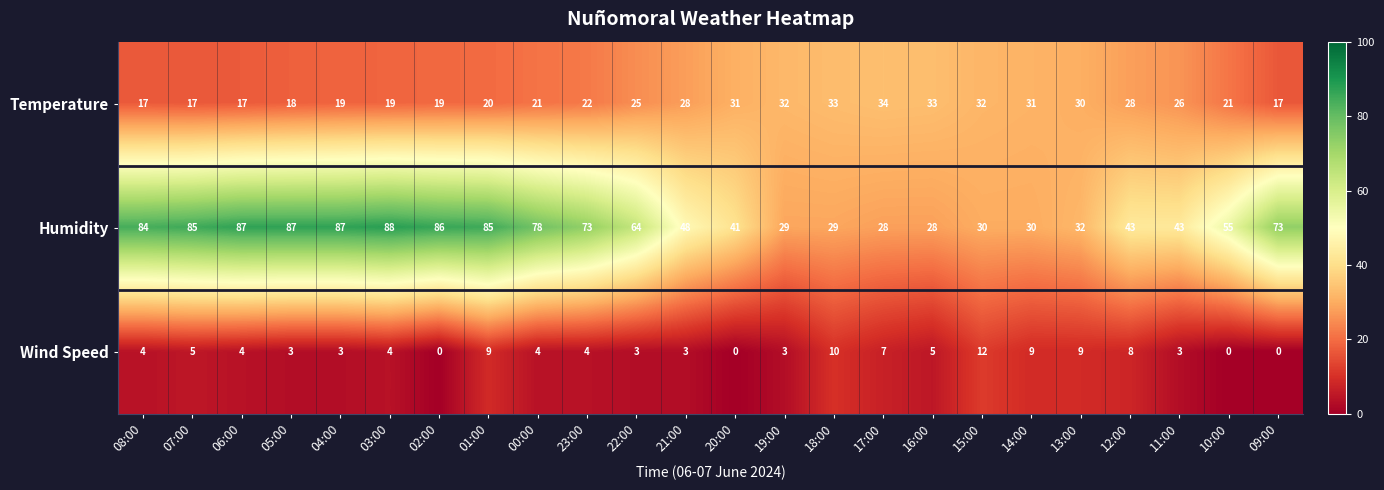

The value of Temperature at 15:00 is 32. True or false?

True